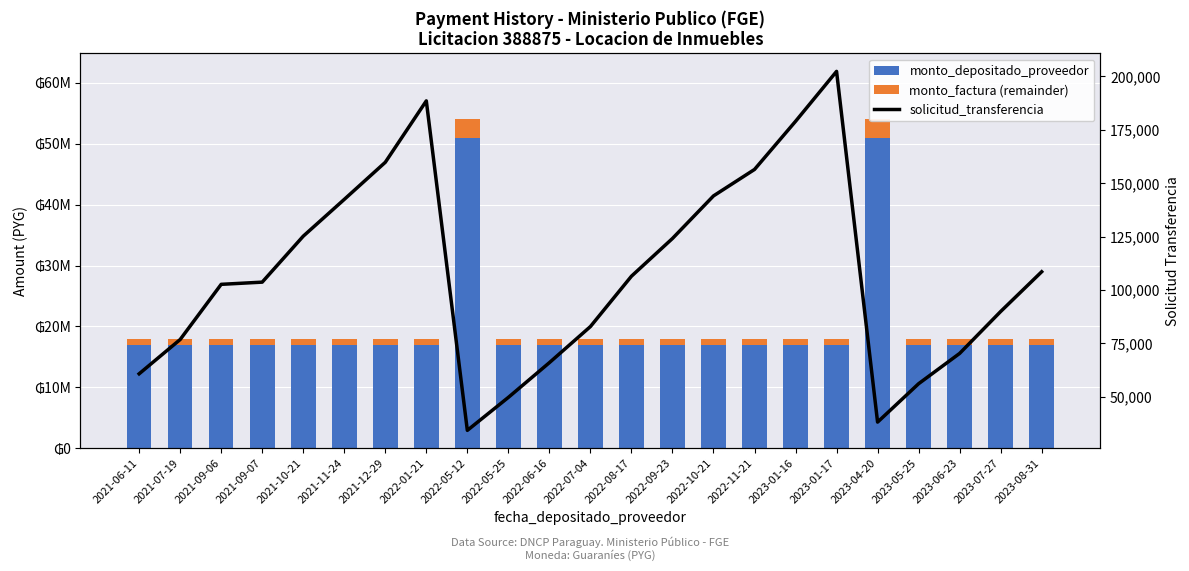

At which category is the sum across all series the highest?

2023-04-20